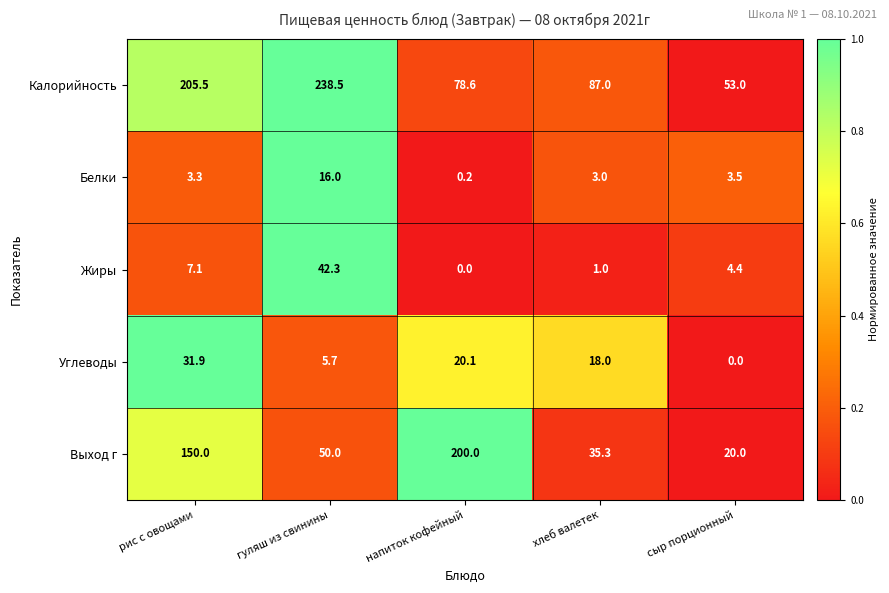

Is it true that Углеводы equals 19.7 at сыр порционный?

False